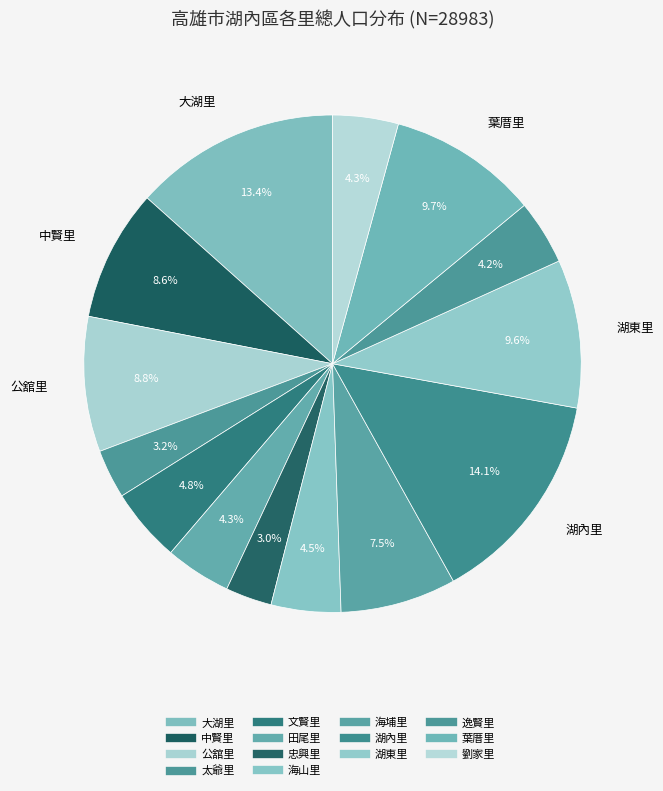

To the nearest percent, what portion does 海山里 represent?

5%